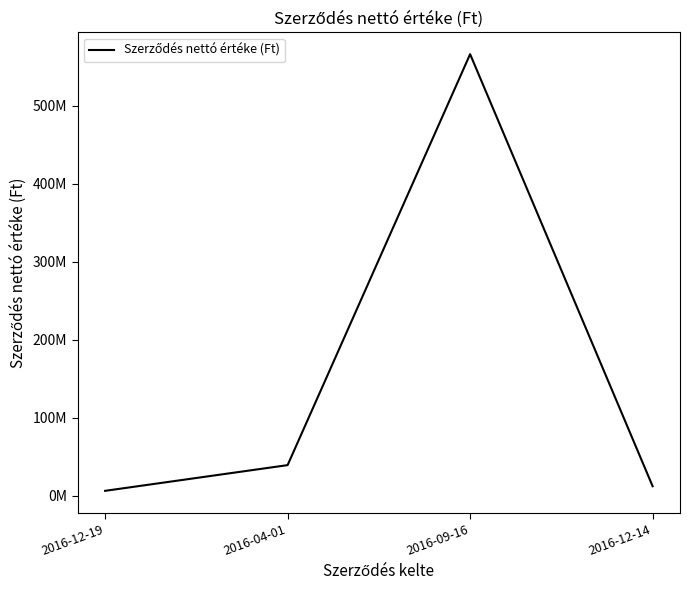

The value at 2016-09-16 is 566523764. True or false?

True